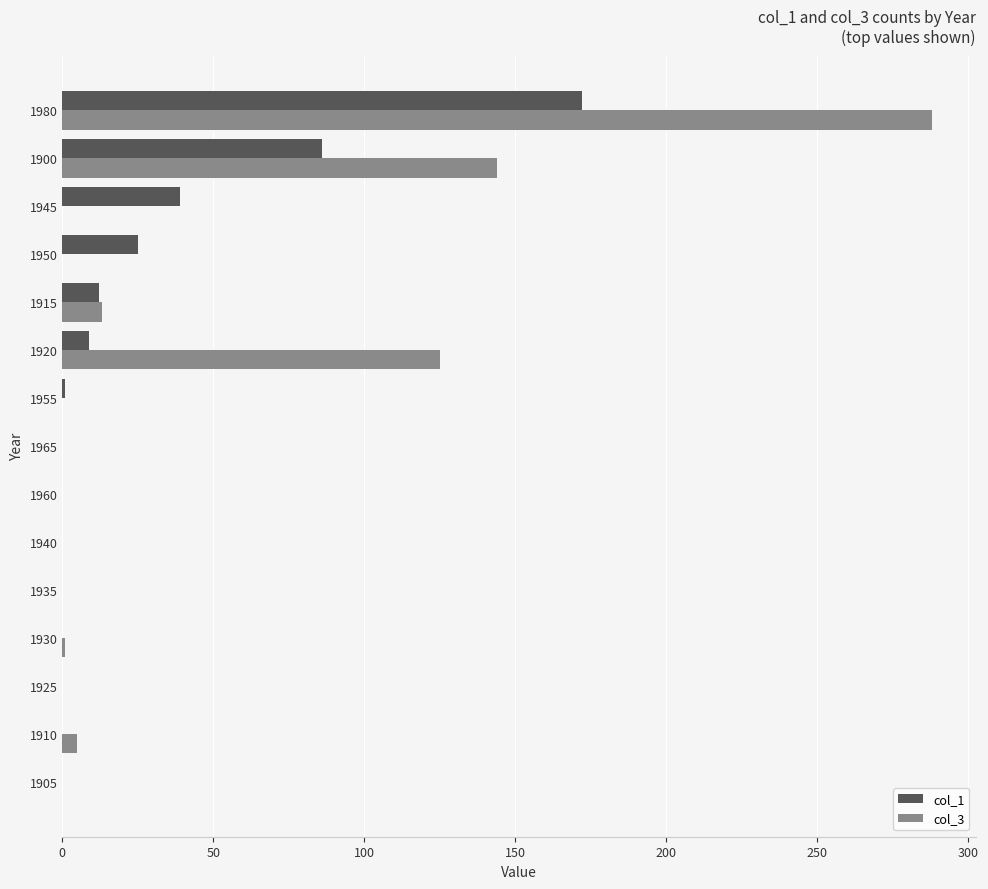

Is the value of col_1 at 1945 greater than the value of col_3 at 1935?

Yes